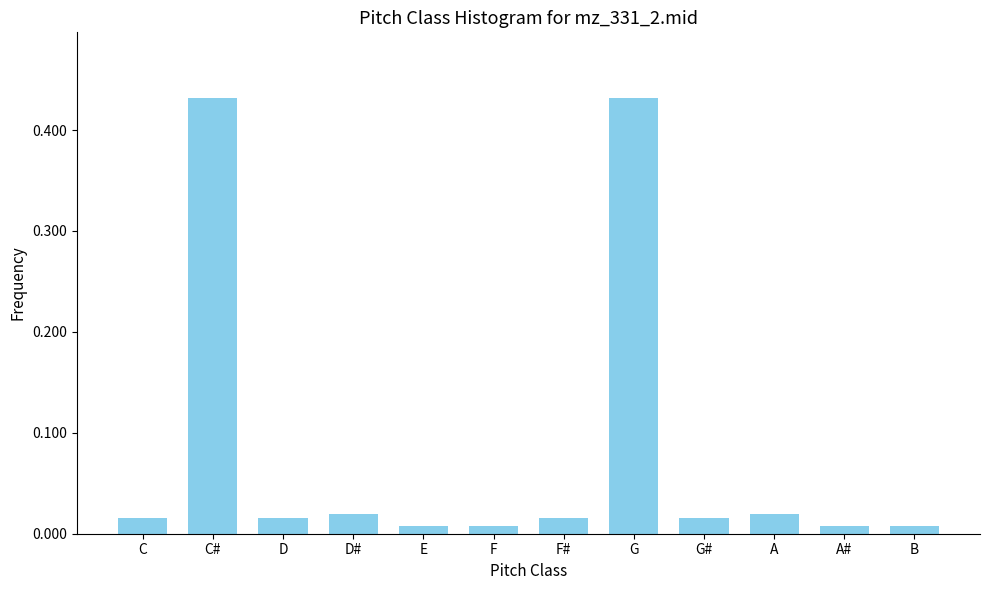

What is the label of the 7th bar from the right?

F